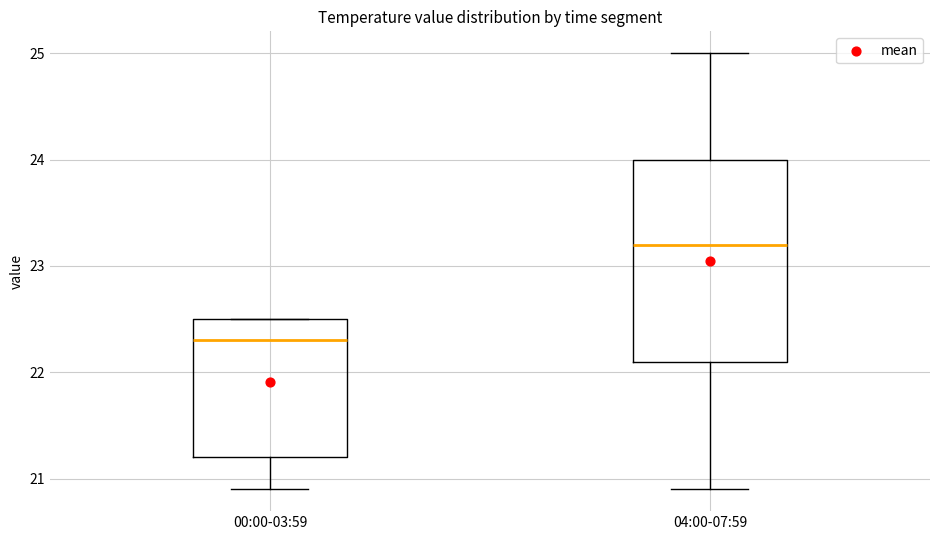

Reading left to right, read every box against the y-axis: the position of its median line, the range the box covers, and the ends of its whiskers. The values are not printed on the chart, so give them approximately, as read against the axis.

00:00-03:59: median 22.3, box 21.2 to 22.5, whiskers 20.9 to 22.5
04:00-07:59: median 23.2, box 22.1 to 24.0, whiskers 20.9 to 25.0